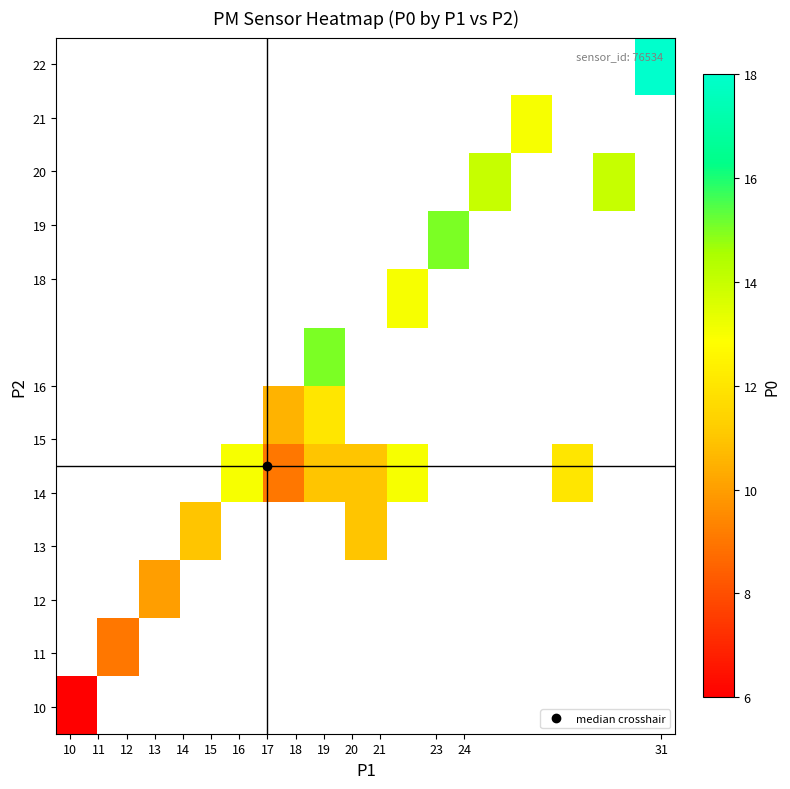

Which has a higher value, 11 or 23?

23